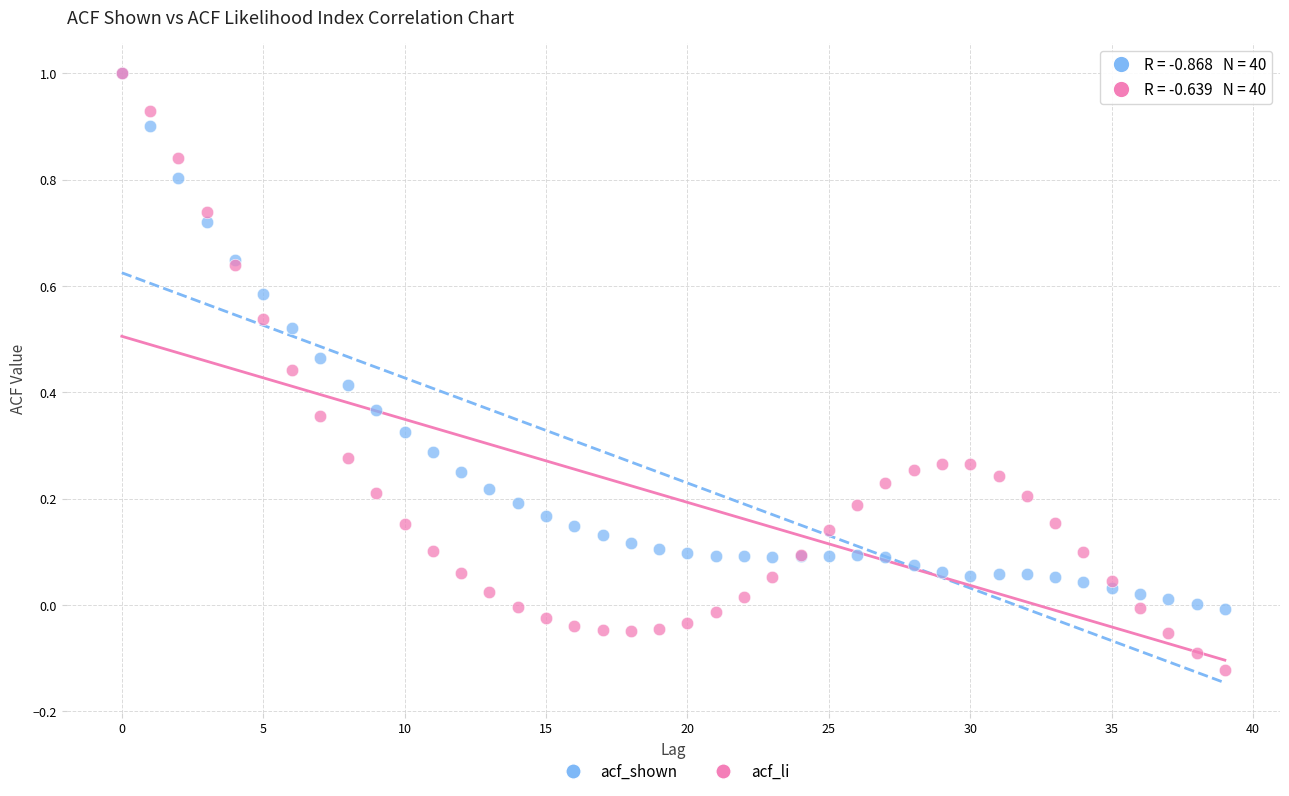

Which series has the largest Y range (max minus min)?

acf_li